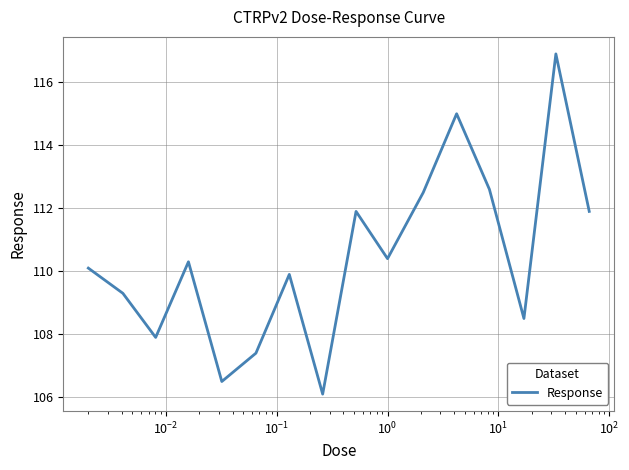

What is the greatest value displayed?

116.9